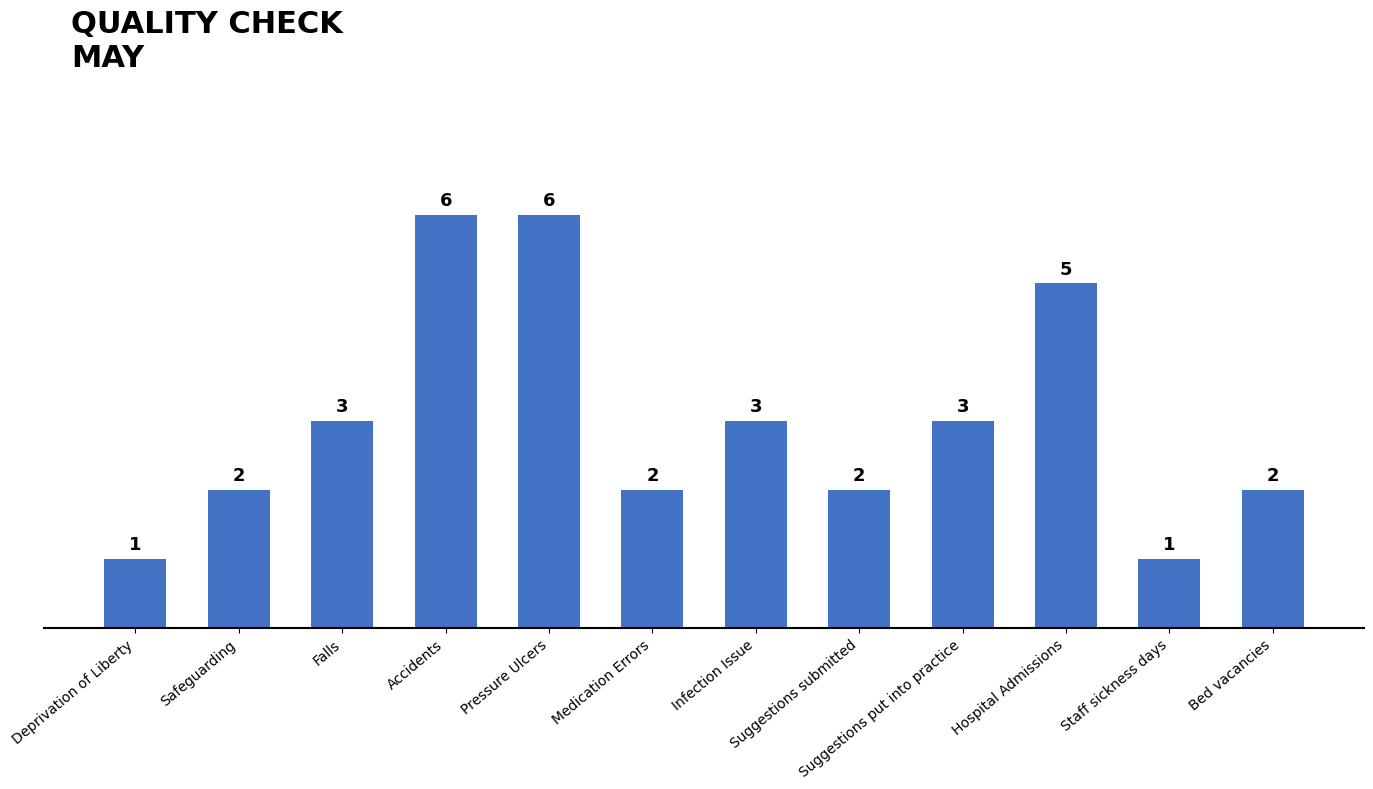

What is the greatest value displayed?

6